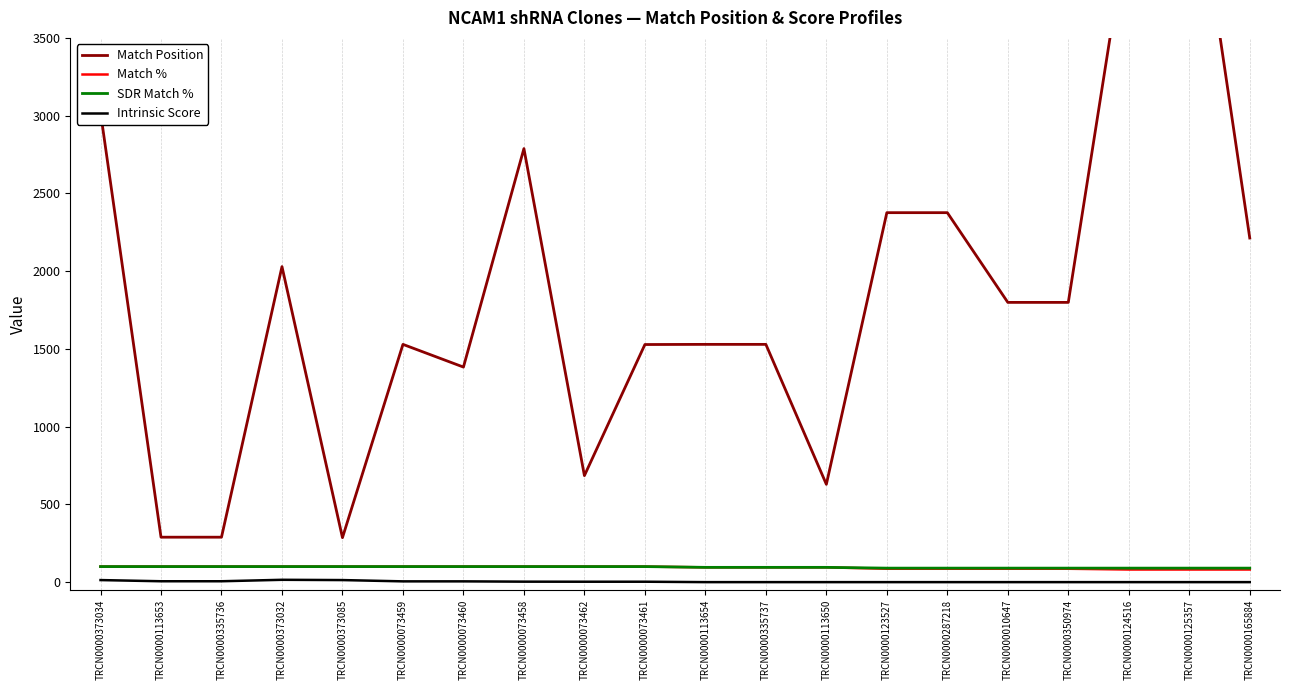

How many values in the Match Position series exceed 1799?

8